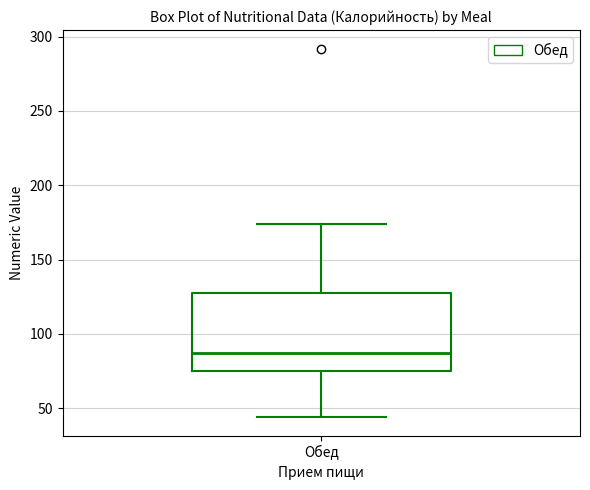

Transcribe this box plot: give where the median line is, the range the box spans, and where the two whiskers end, as read against the y-axis. The values are not printed on the chart, so give them approximately, as read against the axis.

median 85, box 75 to 130, whiskers 45 to 175